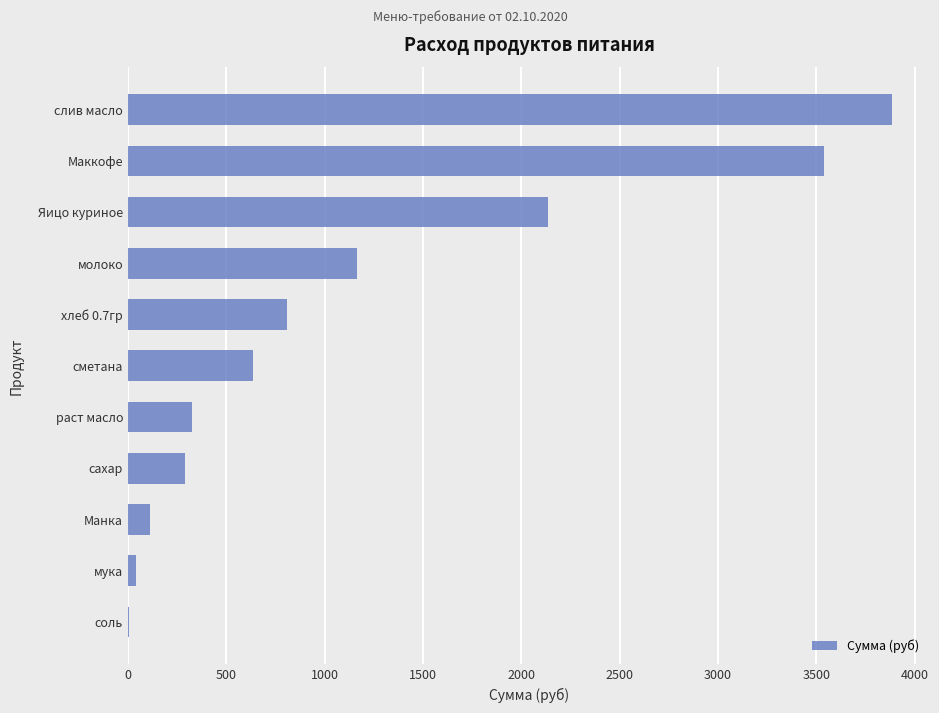

What is the maximum value shown in the chart?

3884.2